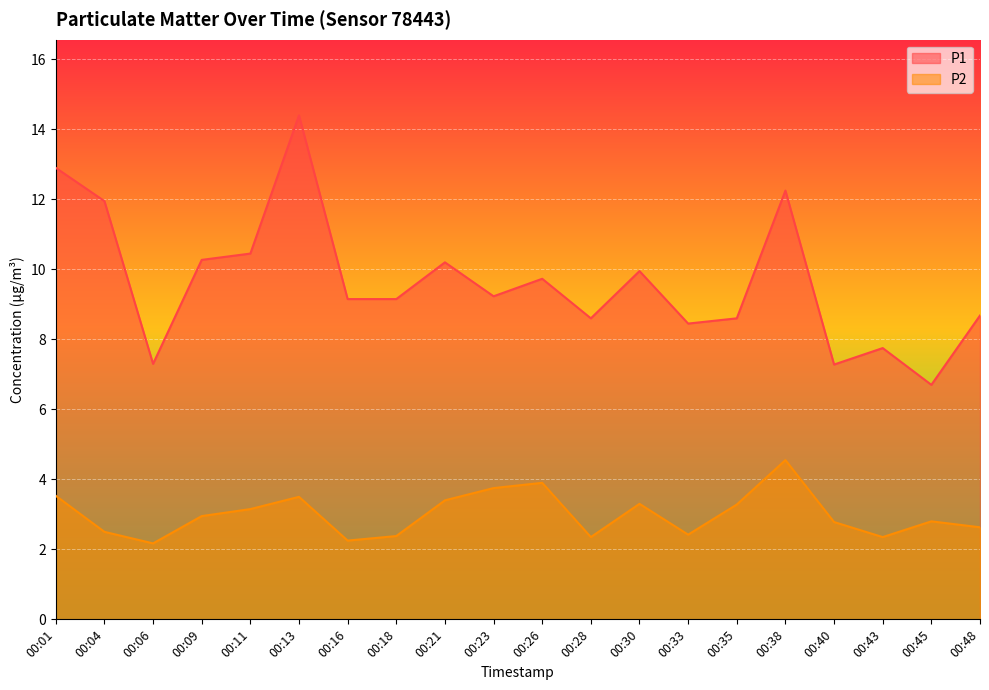

In P2, how many points are higher than both neighbors (excluding endpoints)?

5